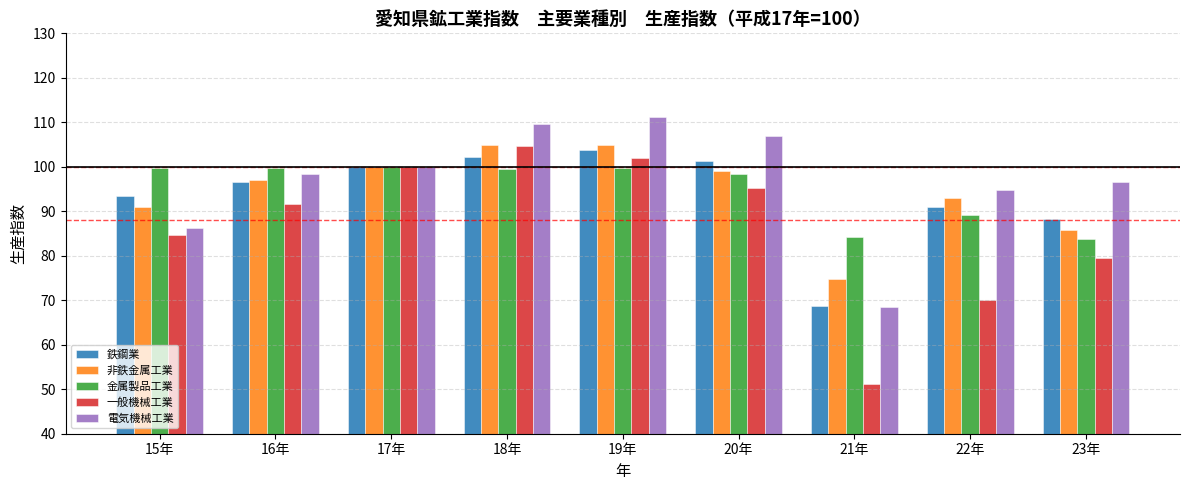

How many values in the 一般機械工業 series are below 91?

4